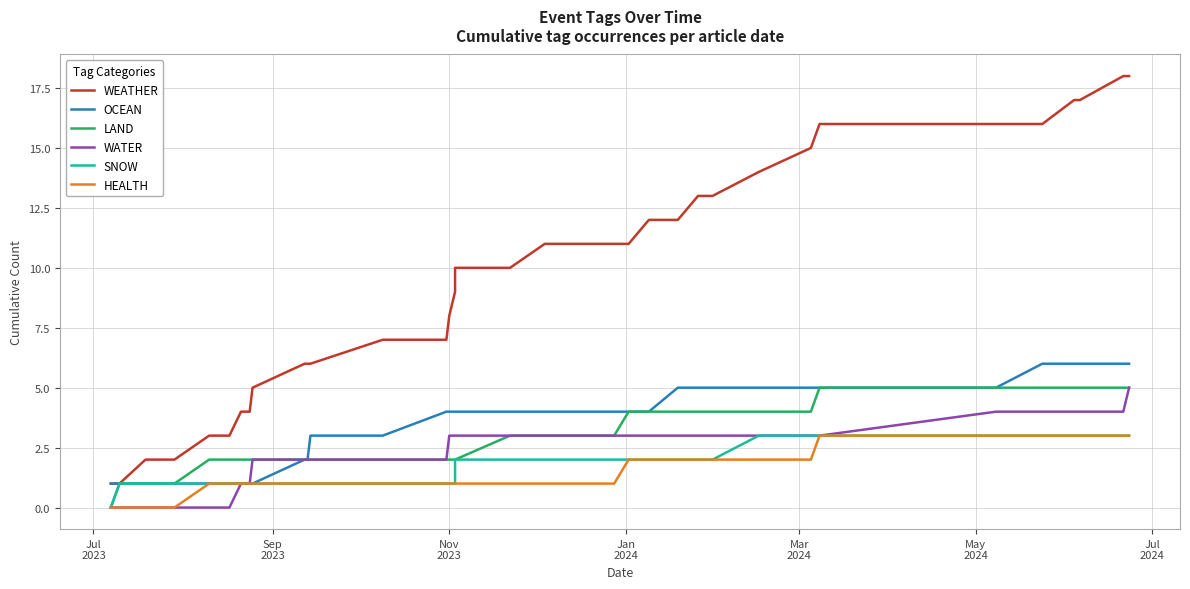

Is the value of WATER at 24 greater than the value of LAND at 36?

No